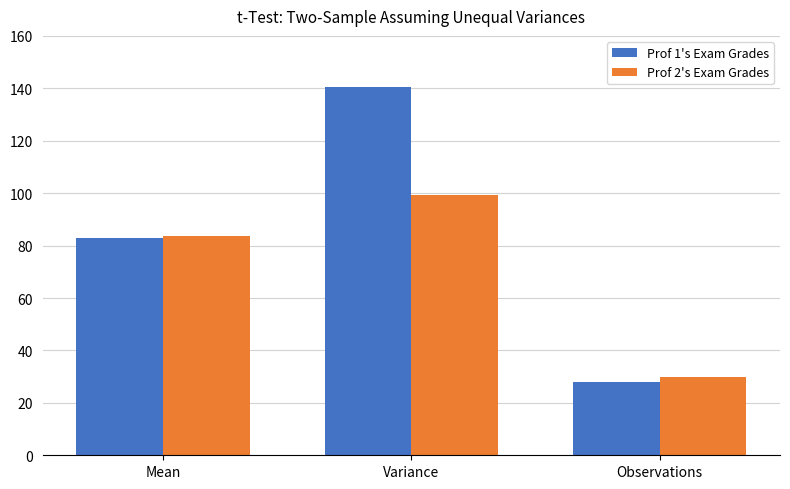

What is the difference between the maximum and minimum values in the Prof 2's Exam Grades series?

69.4